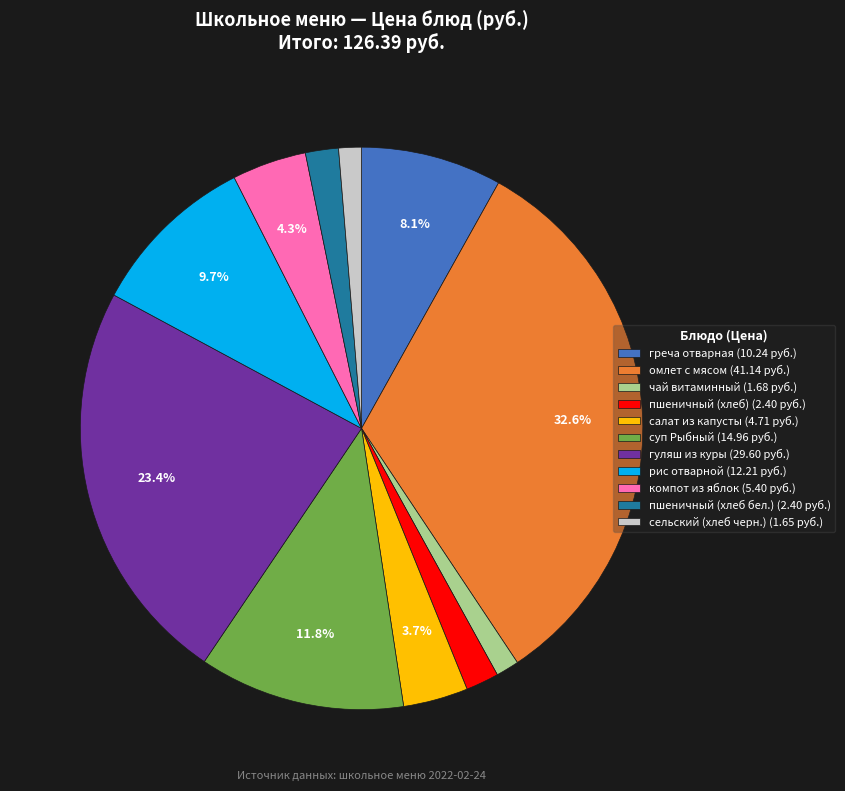

Is there a majority slice in this chart?

No